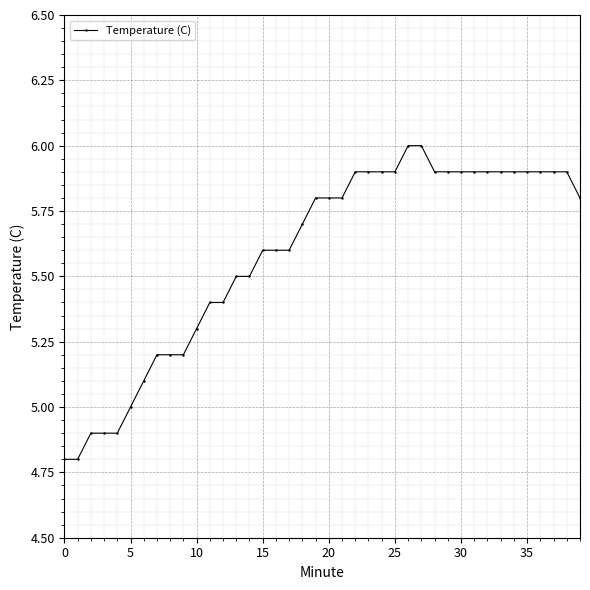

What is the value of the 7th point from the left?

5.1